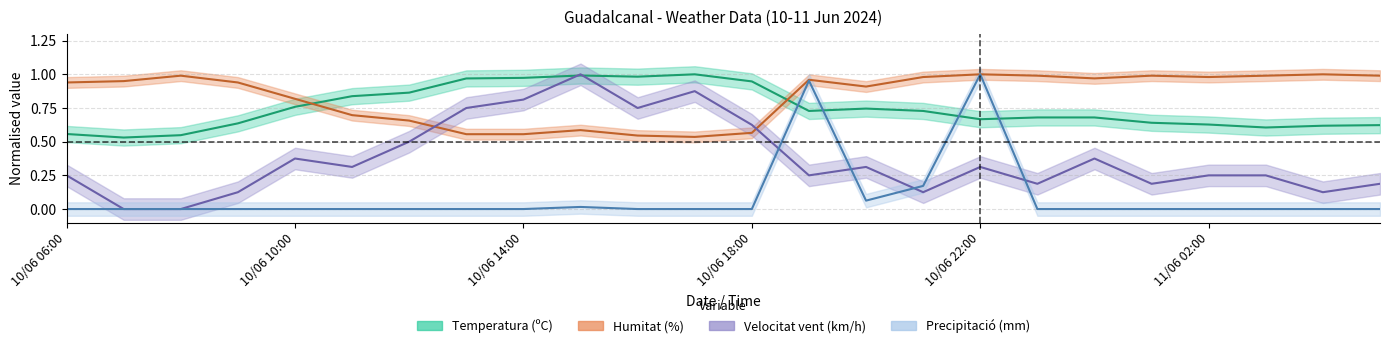

How many data points does each series have?

24